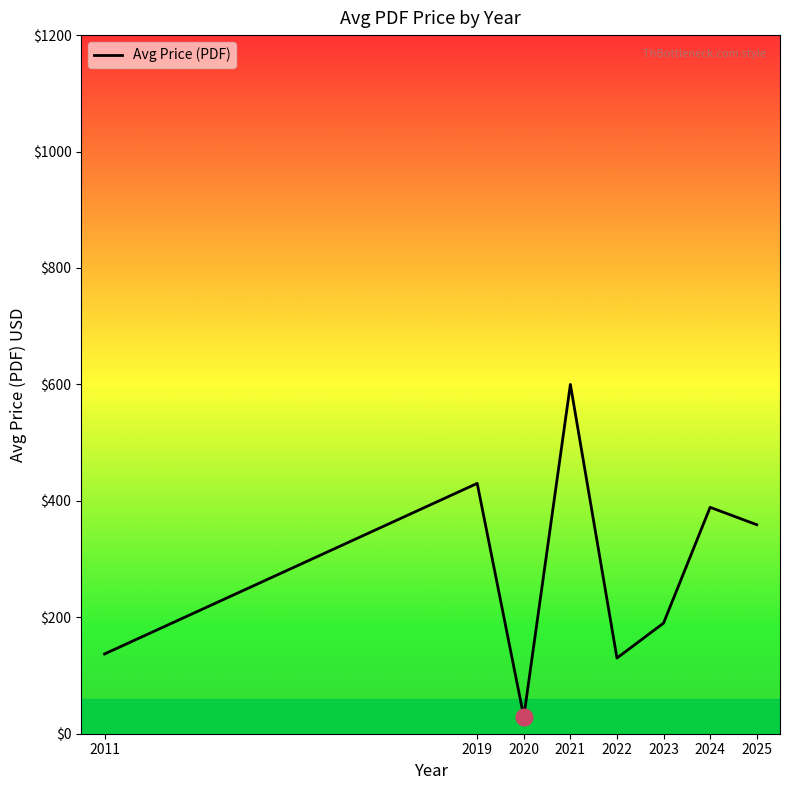

How many distinct data groups are displayed?

1